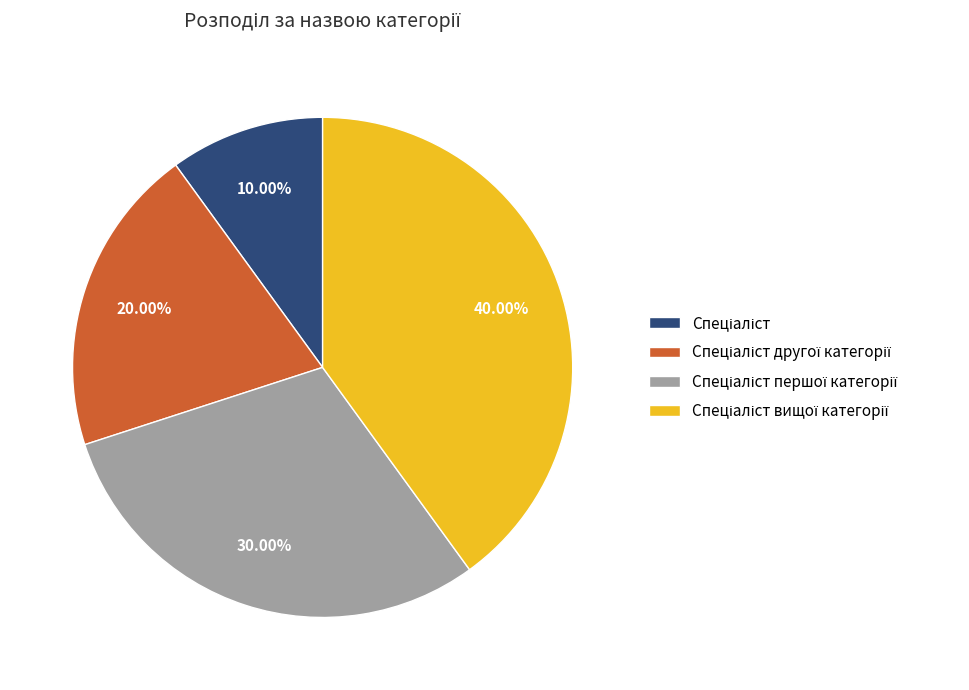

Is there any slice that represents more than half of the pie?

No